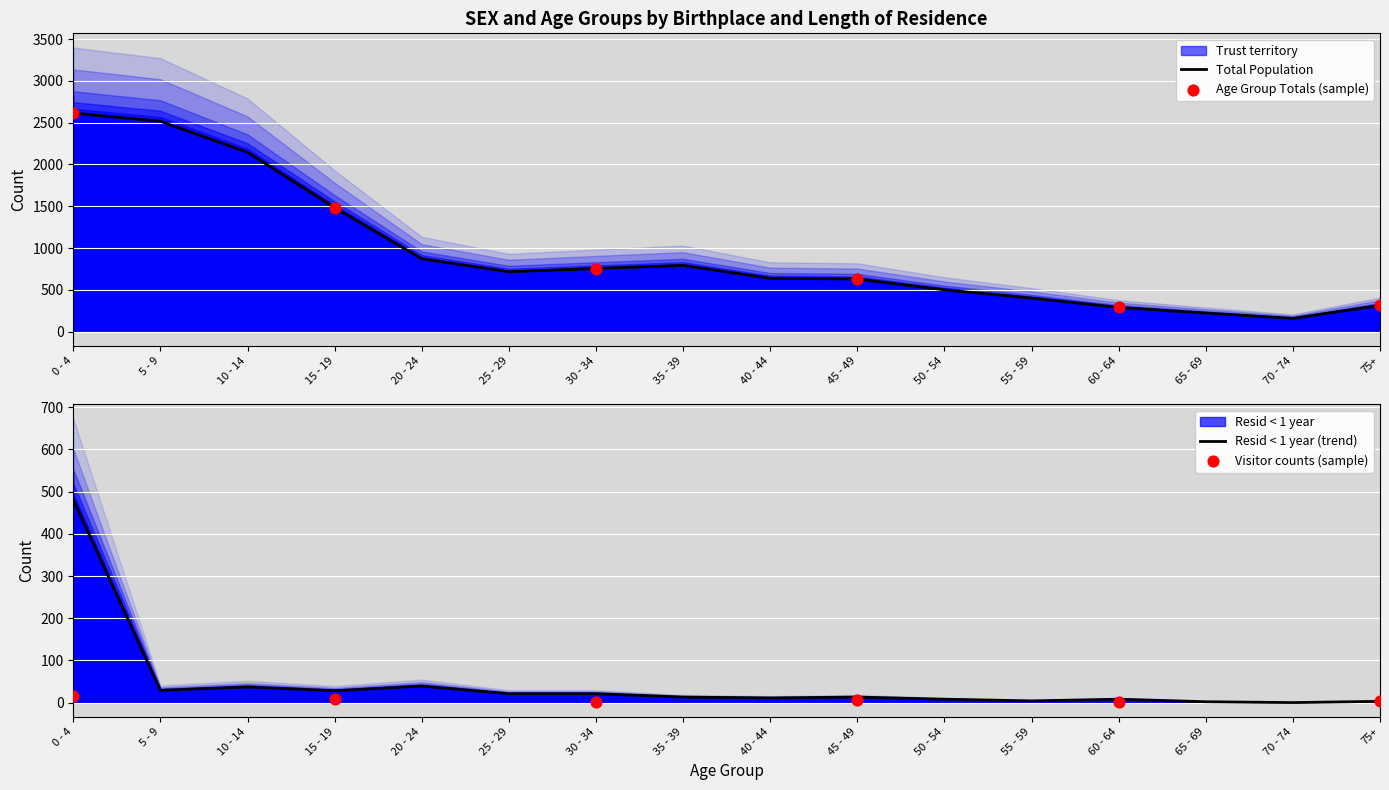

Which series contains the lowest Y value?

Resid < 1 year